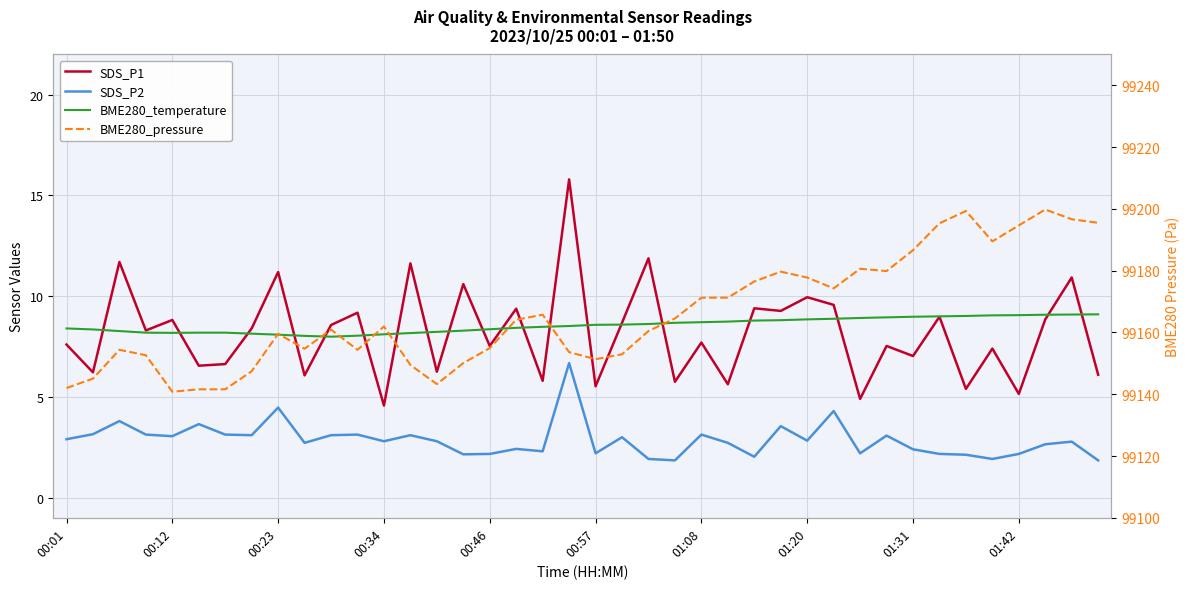

At 35, list the series in order from smallest to largest.

SDS_P2, SDS_P1, BME280_temperature, BME280_pressure